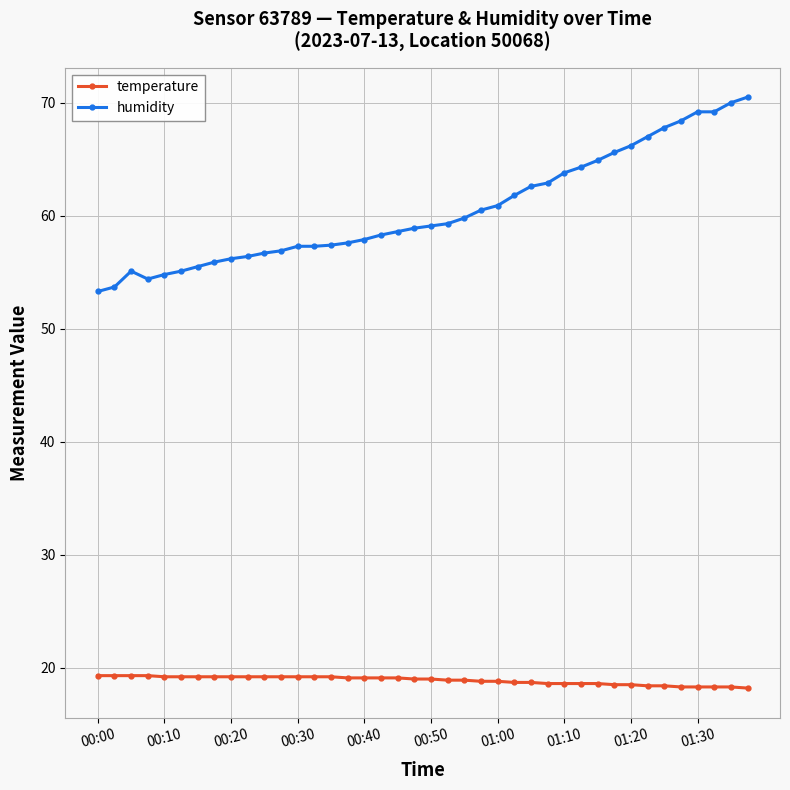

True or false: temperature and humidity cross at least once.

False